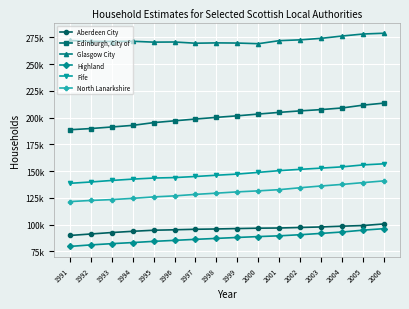

What is the value of the Aberdeen City point at the 8th from the left?

96030